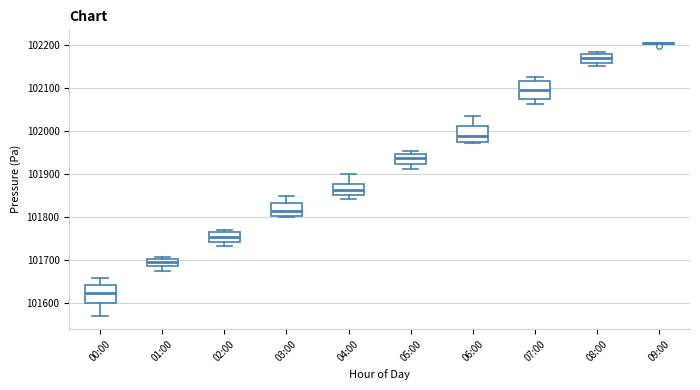

Where does the lower whisker of the box for 04:00 end on the y-axis? The values are not printed on the chart, so give them approximately, as read against the axis.

101840